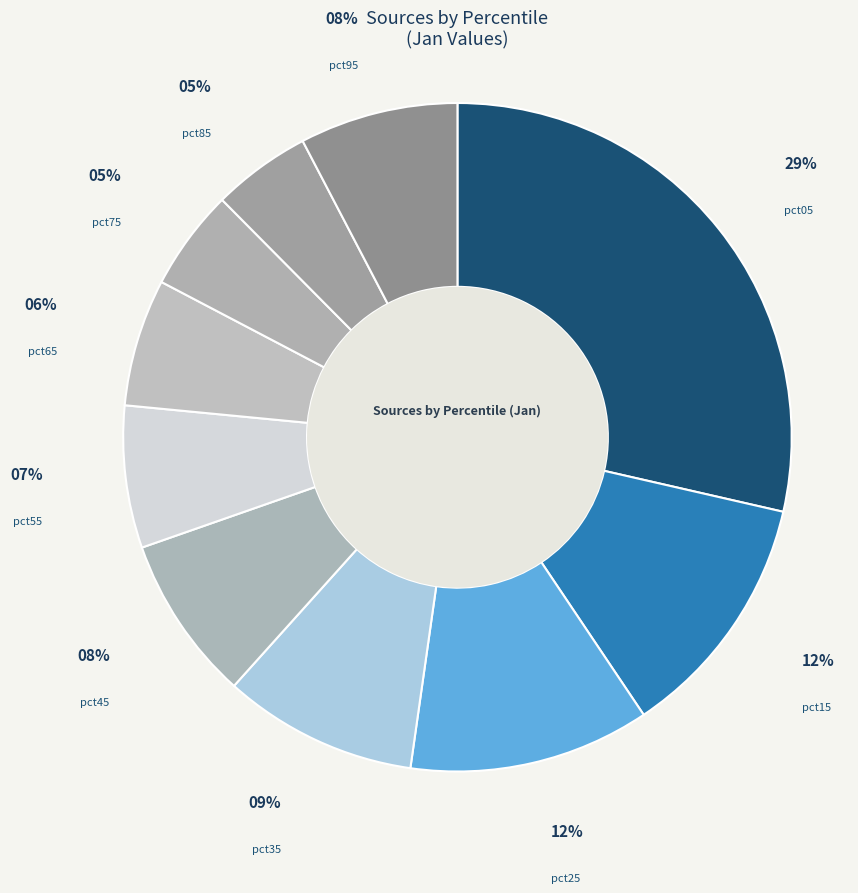

Is it true that pct15 is 2% of the pie?

False